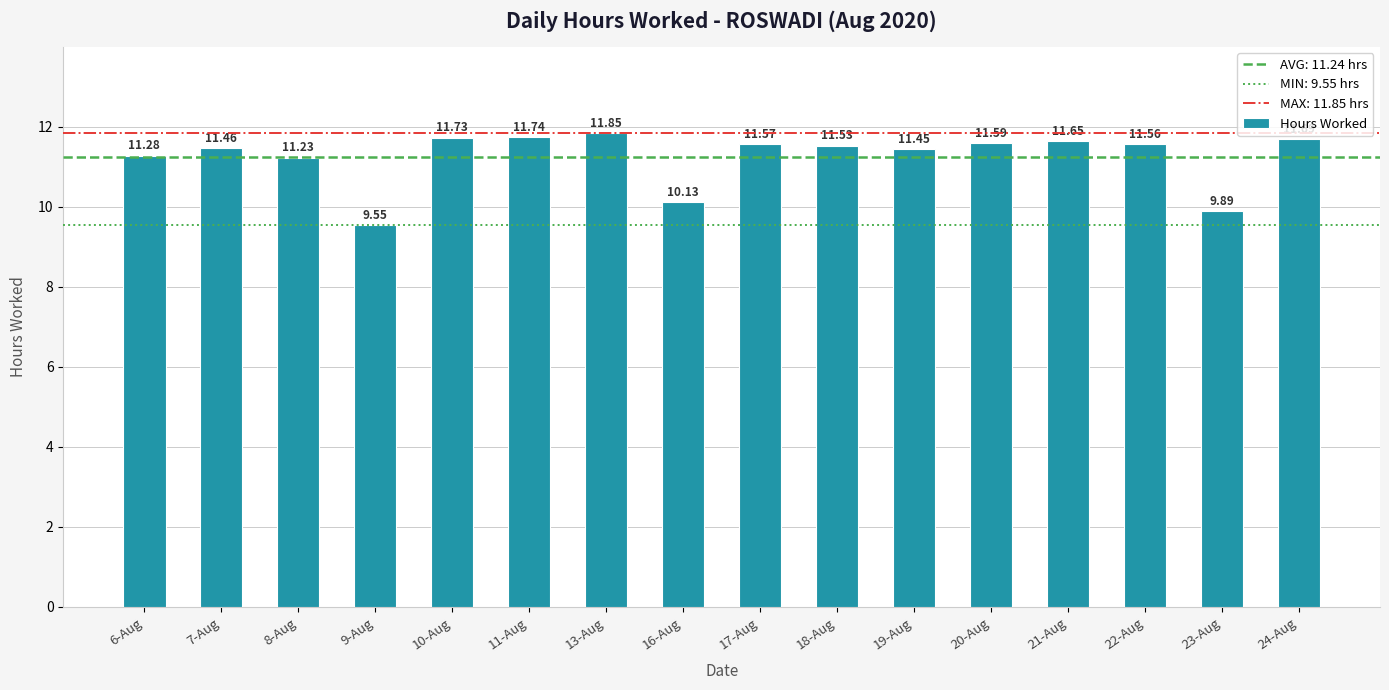

What is the sum of the values at 10-Aug and 9-Aug?

21.3